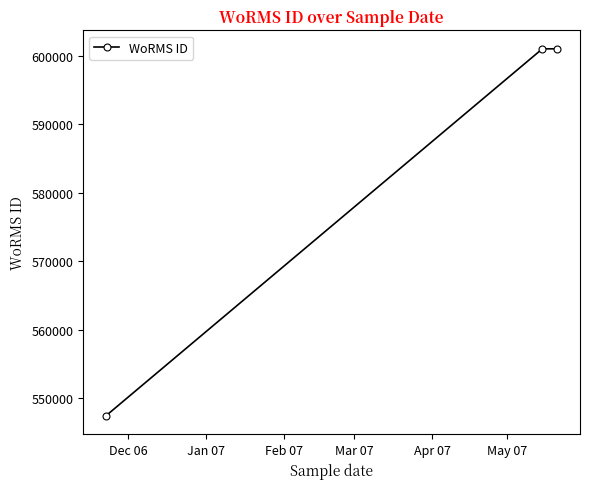

What is the value of the 2nd point from the left?

600979